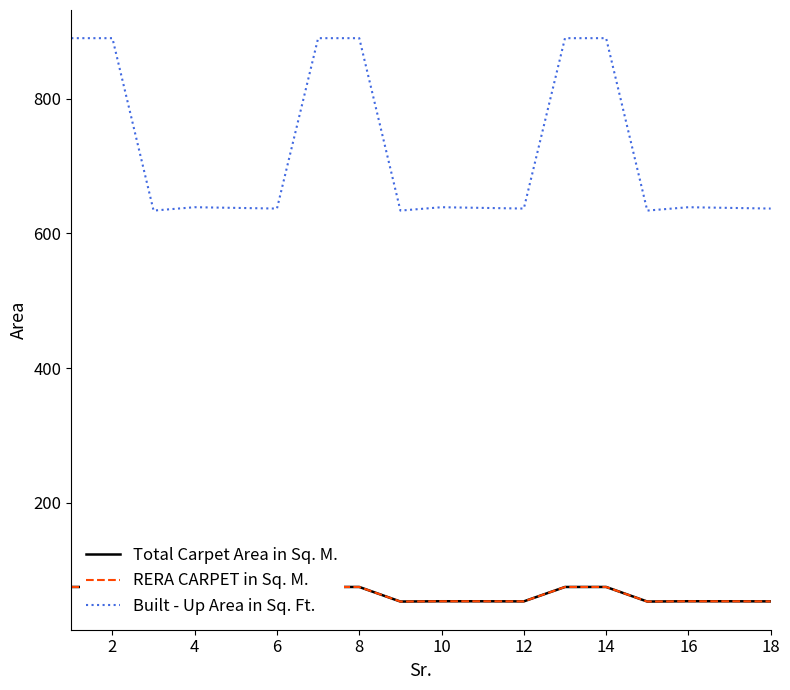

Does the chart display data point markers on the line(s)?

No